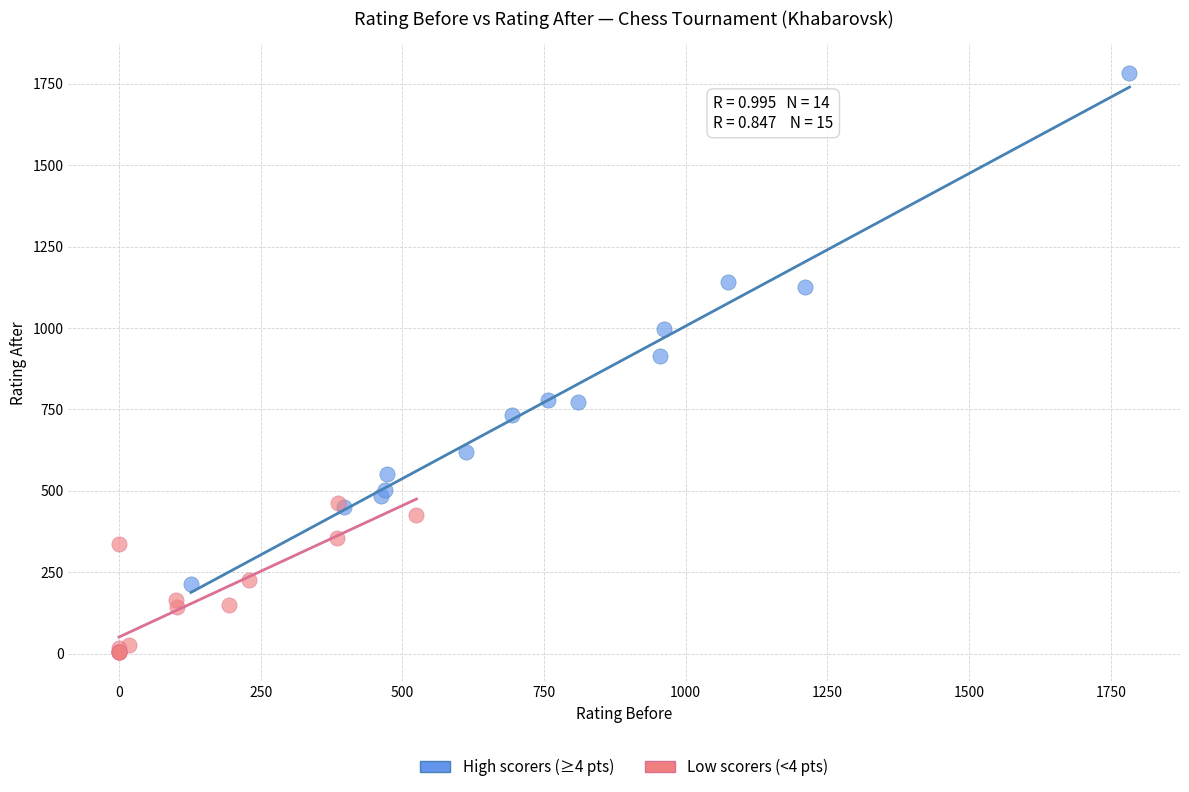

Which series reaches the minimum Y coordinate?

Low scorers (<4 pts)